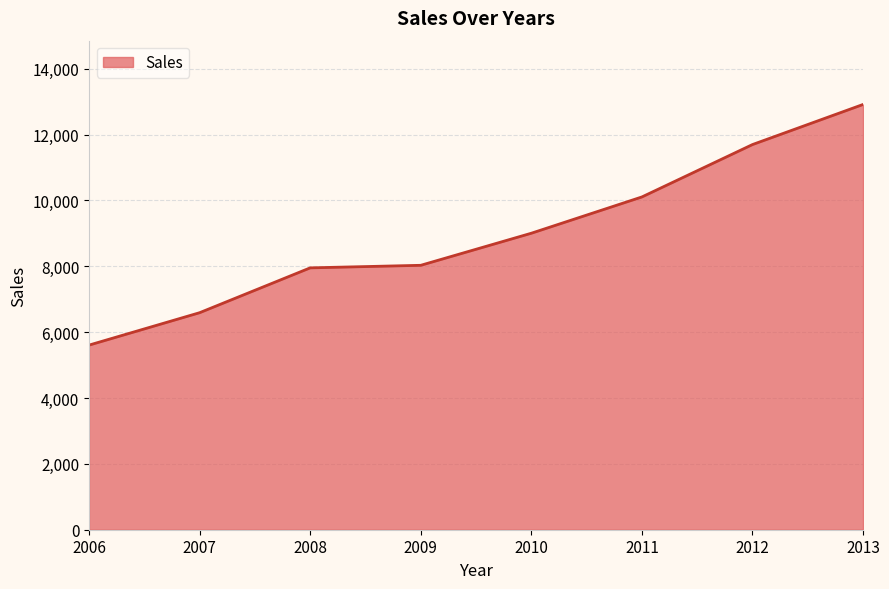

Reading left to right, extract all data points from this chart.

2006=5607.4	2007=6591.8	2008=7953.9	2009=8031.6	2010=9005.8	2011=10108.0	2012=11699.0	2013=12917.0